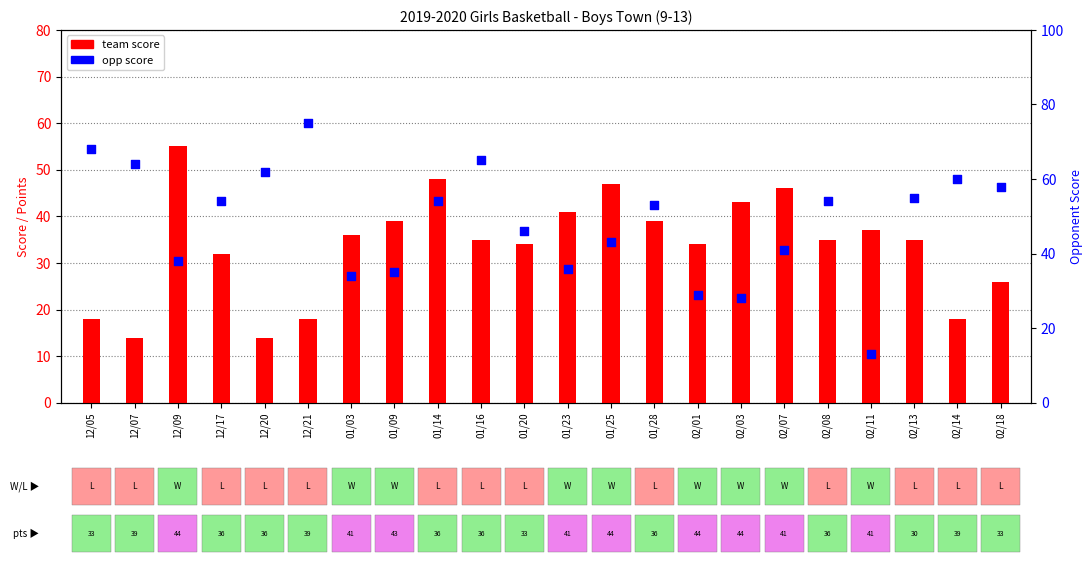

Is the value of team score at 02/13 greater than the value of opp score at 02/13?

No